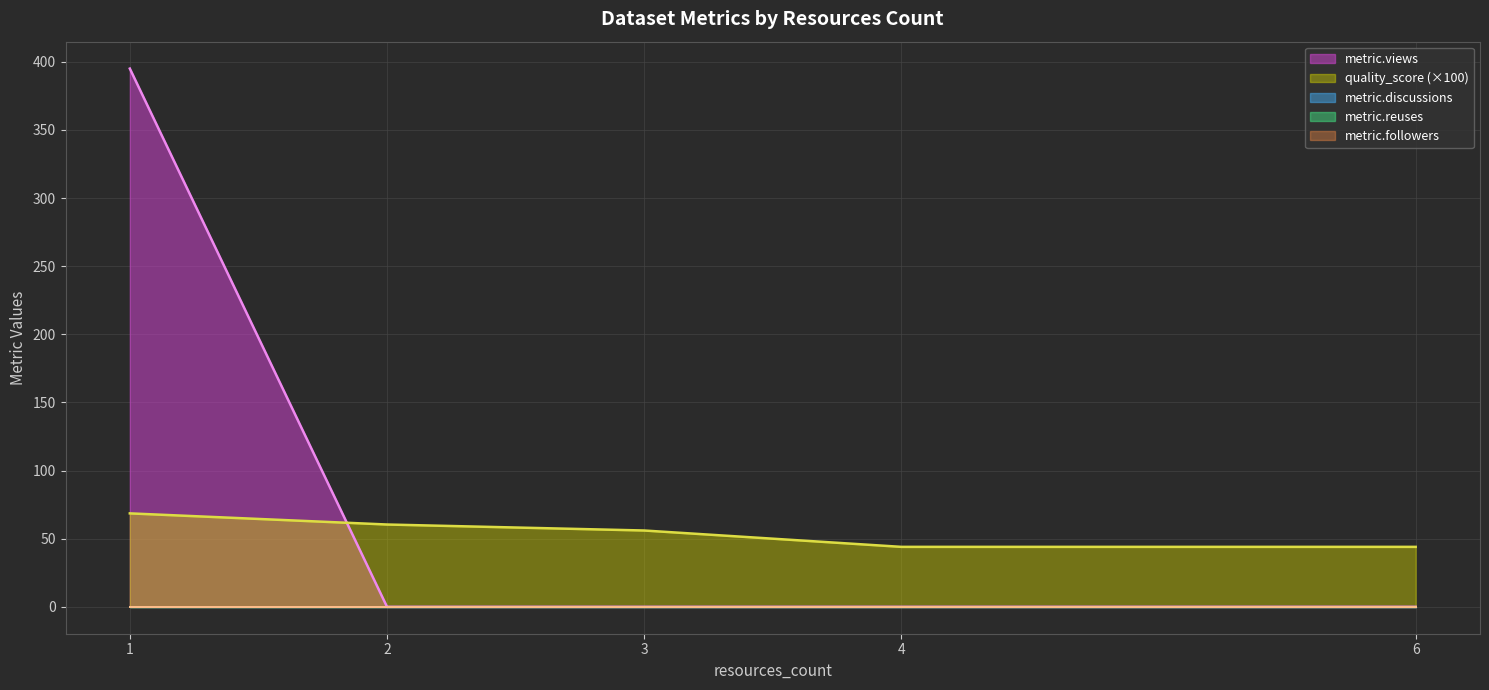

Which category has the highest value in the metric.views series?

1